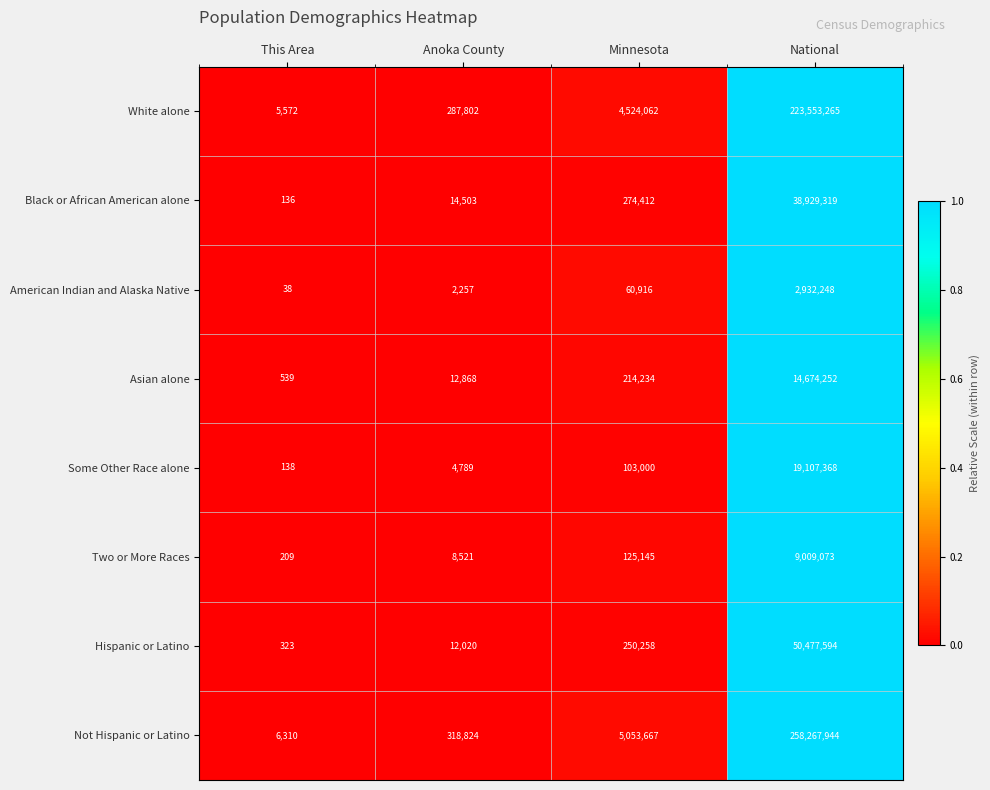

What value does the Not Hispanic or Latino series have at This Area, to the nearest 10?

6310